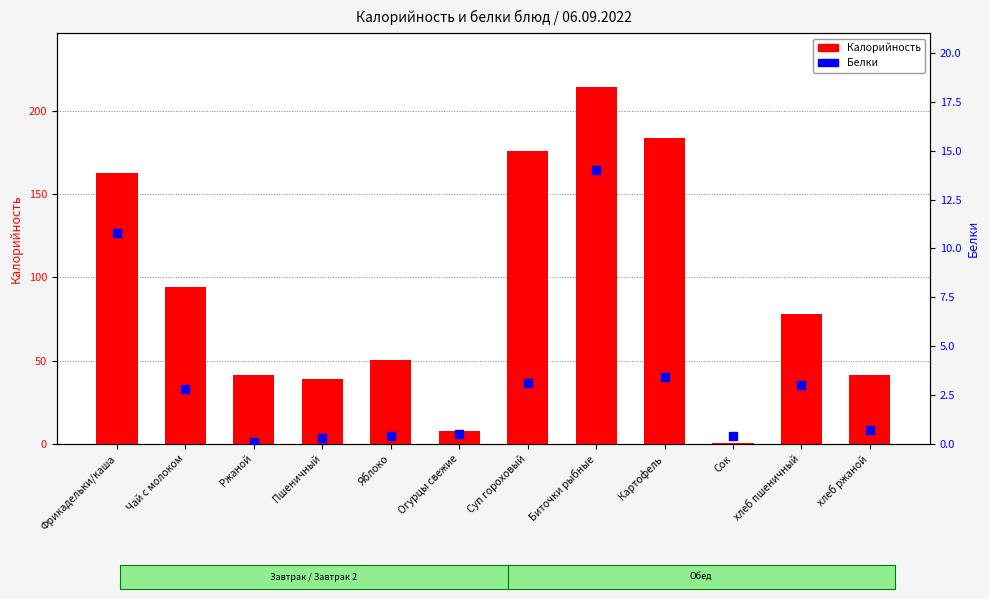

Which series contains the lowest Y value?

Белки